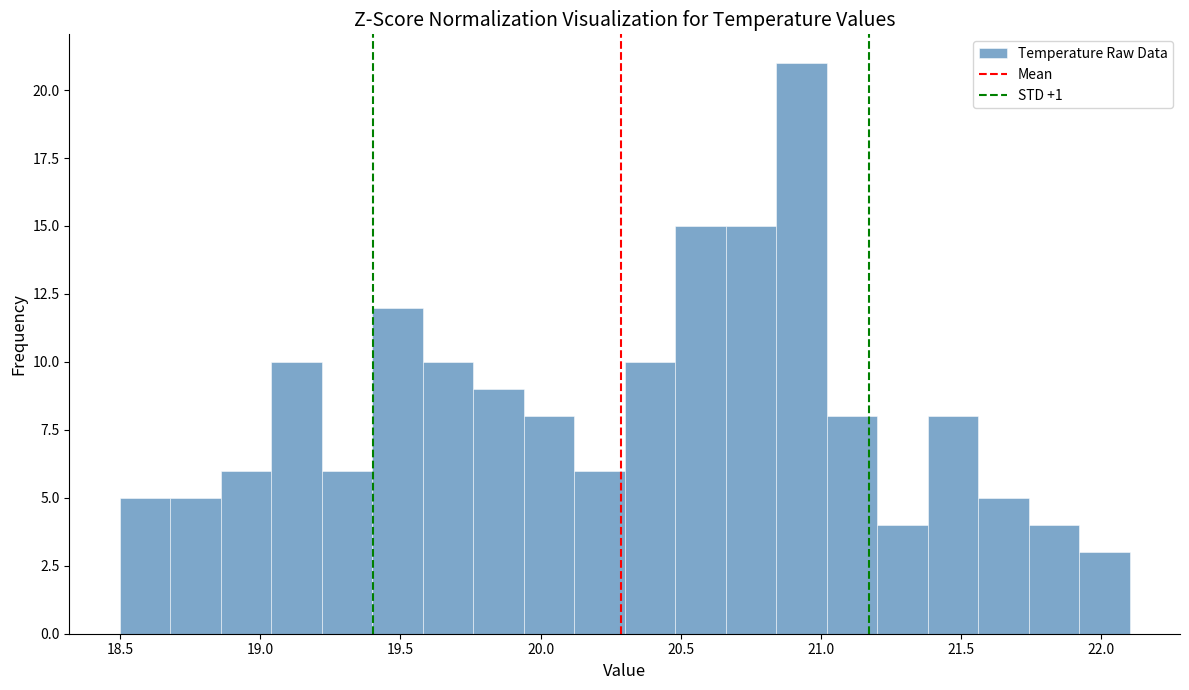

Read against the x-axis, roughly where is the centre of the tallest bar?

20.95